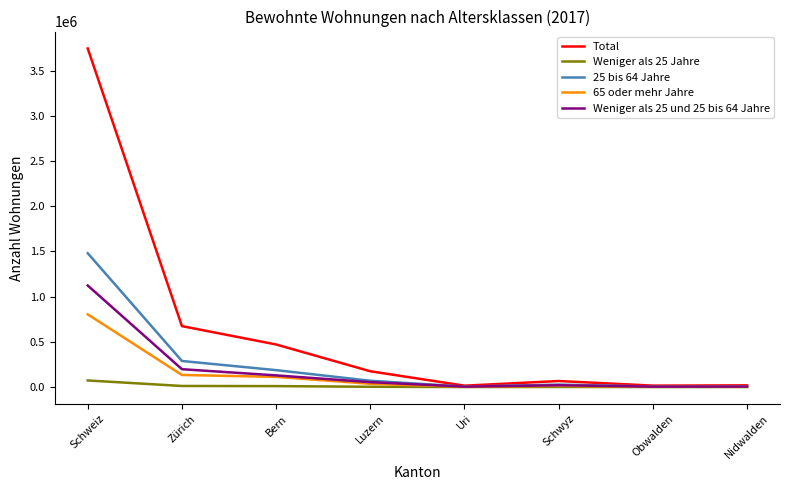

What are all the series names shown in the legend?

Total, Weniger als 25 Jahre, 25 bis 64 Jahre, 65 oder mehr Jahre, Weniger als 25 und 25 bis 64 Jahre